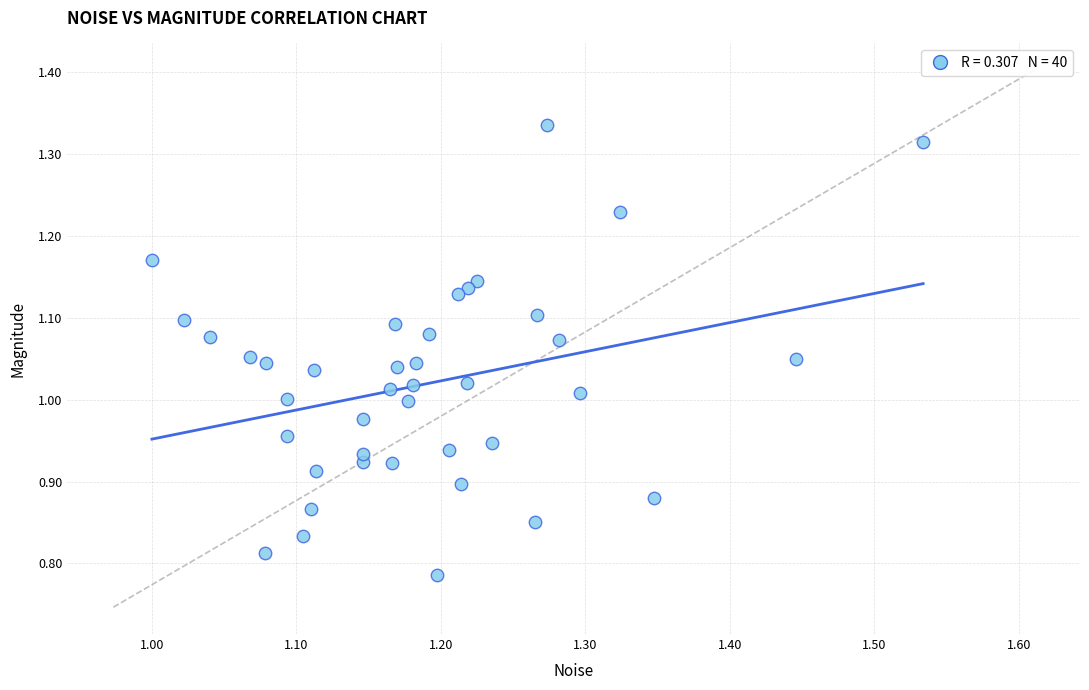

What is the range of X values (max minus min)?

0.5